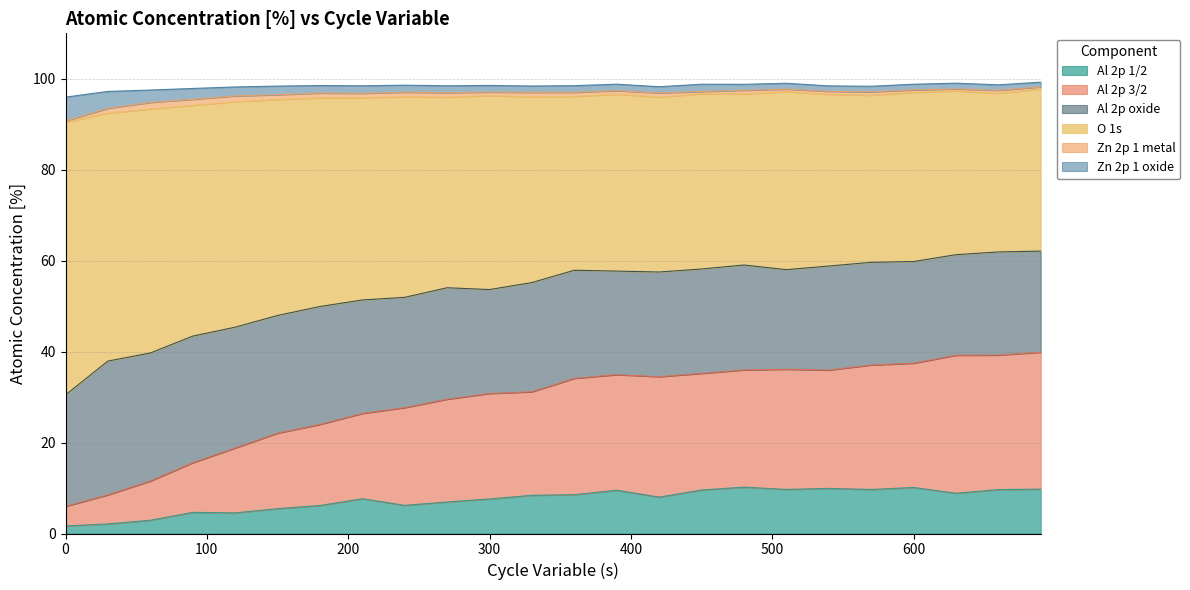

Count the number of categories in the chart.

24